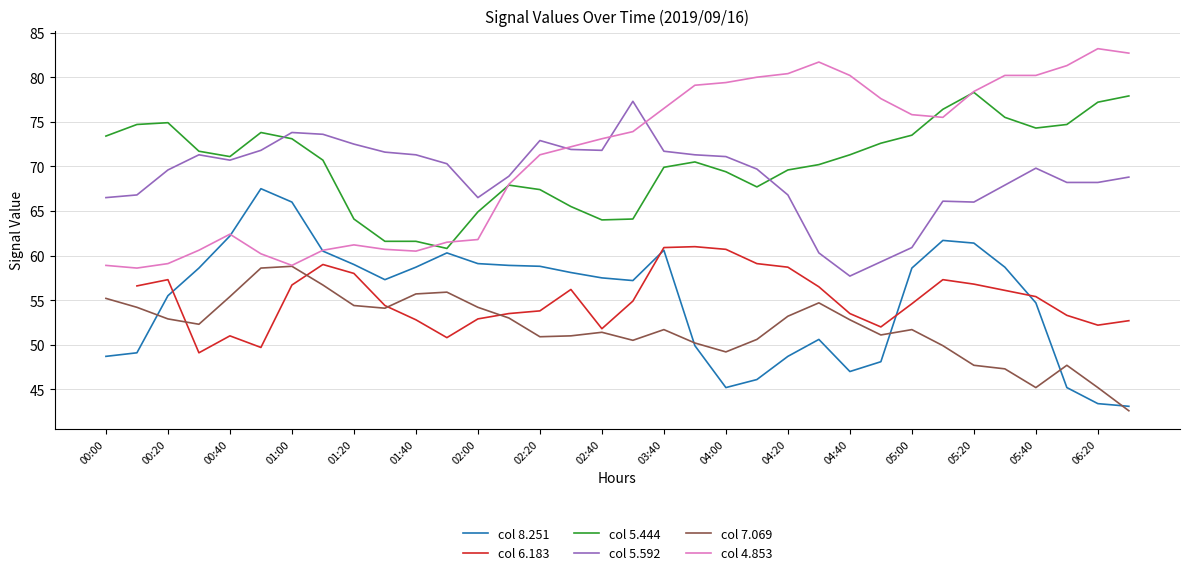

What is the highest value of the col 7.069 series?

58.8